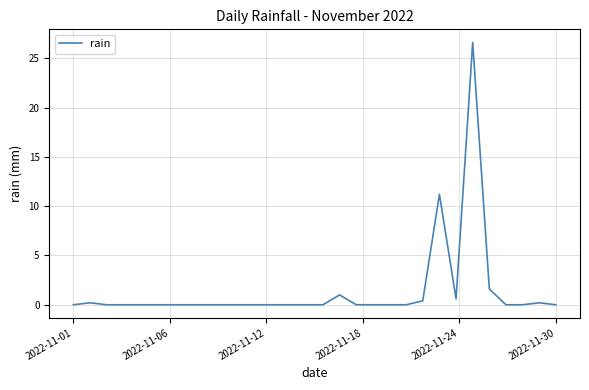

Does the chart have visible grid lines?

Yes